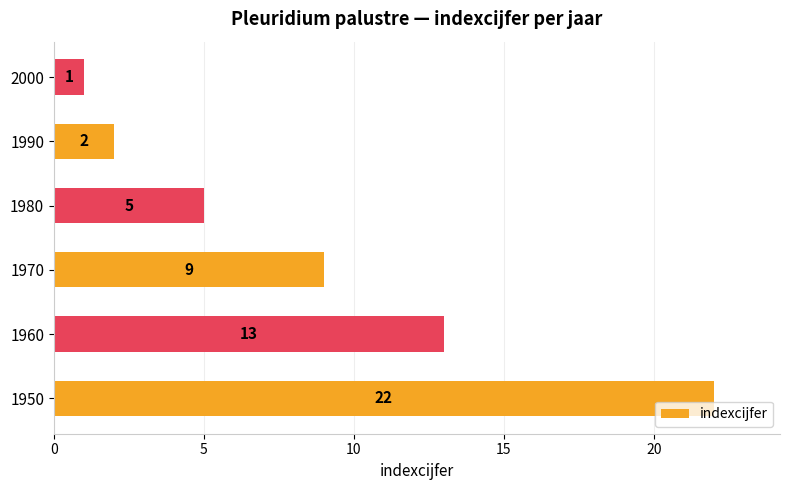

Reading bottom to top, list all the values displayed in this chart.

1950=22	1960=13	1970=9	1980=5	1990=2	2000=1